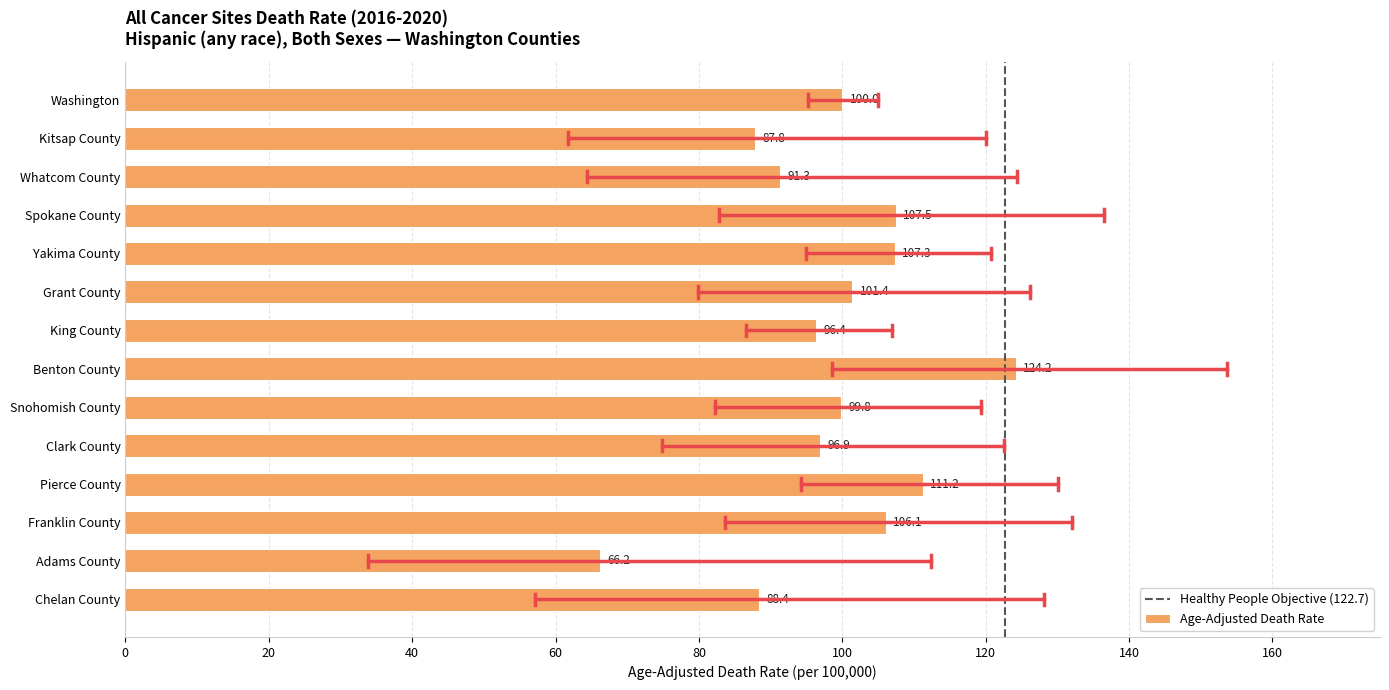

What is the minimum value shown in the chart?

66.2